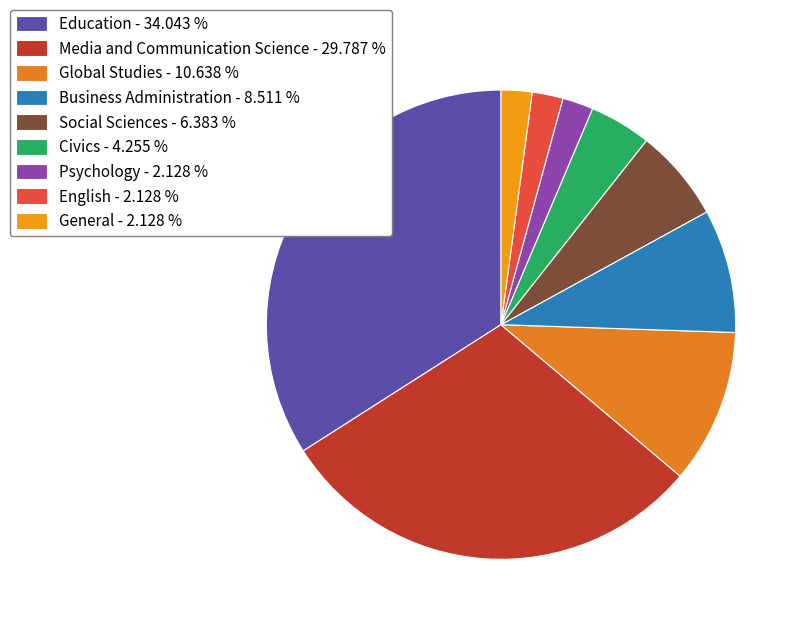

Does Global Studies represent more than half of the total?

No